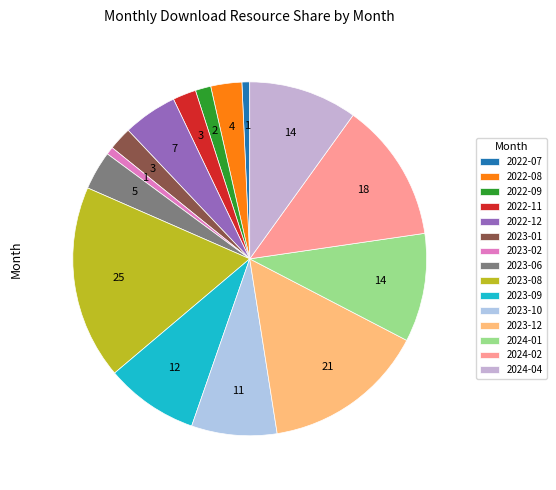

Is it true that 2023-02 is 11% of the pie?

False